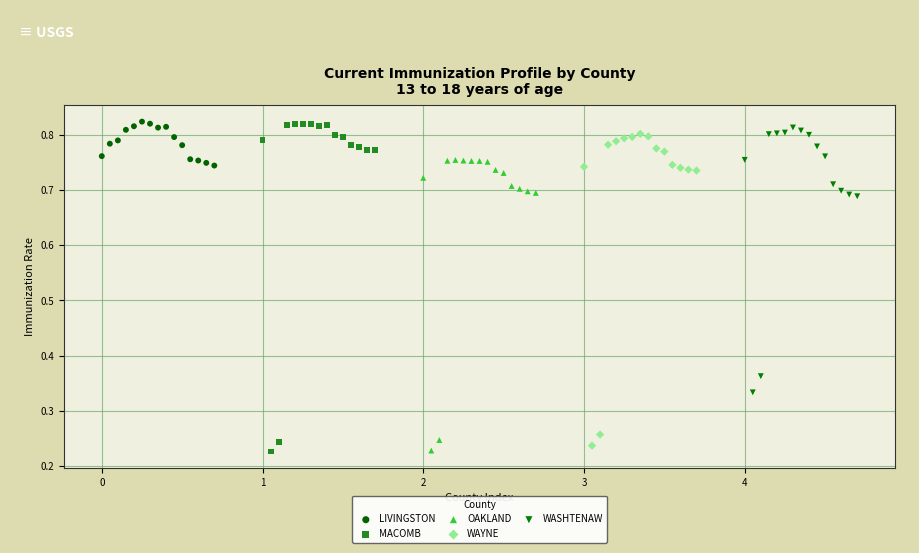

Which series has the largest Y range (max minus min)?

MACOMB